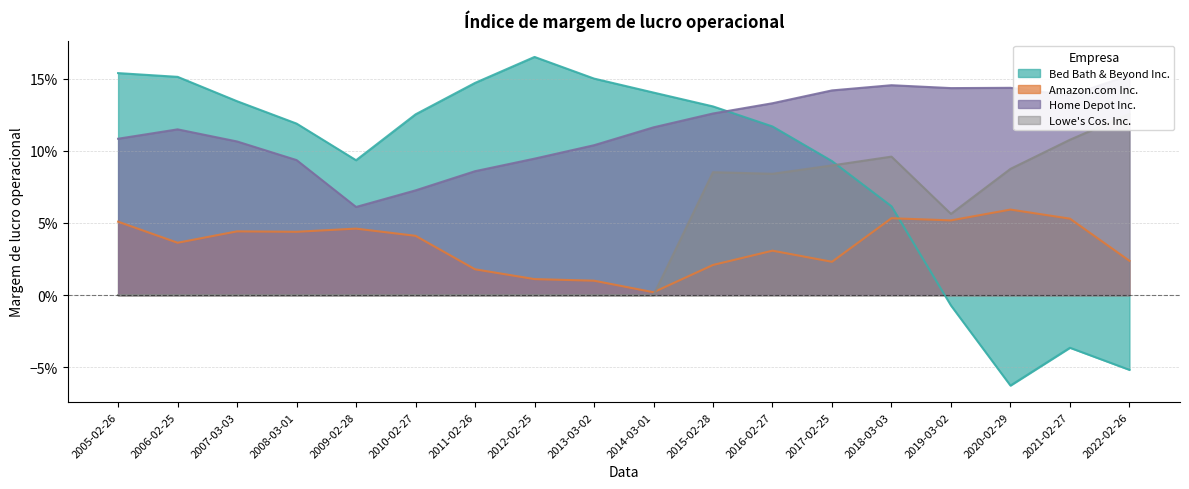

Which series has the widest spread of values?

Bed Bath & Beyond Inc.